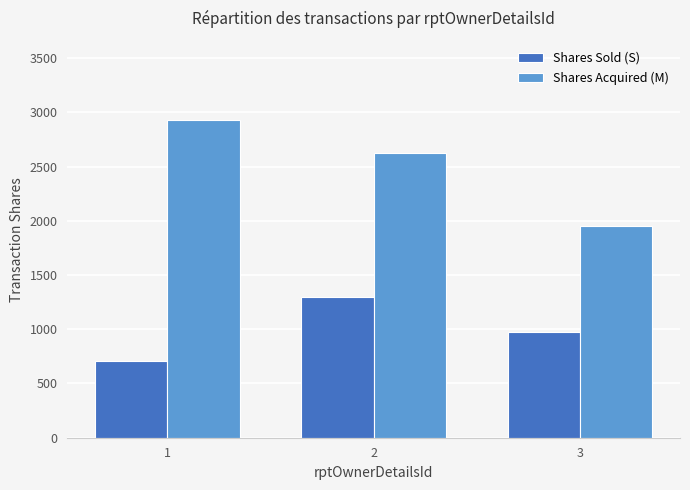

Between 1 and 2, which series saw the biggest shift?

Shares Sold (S)